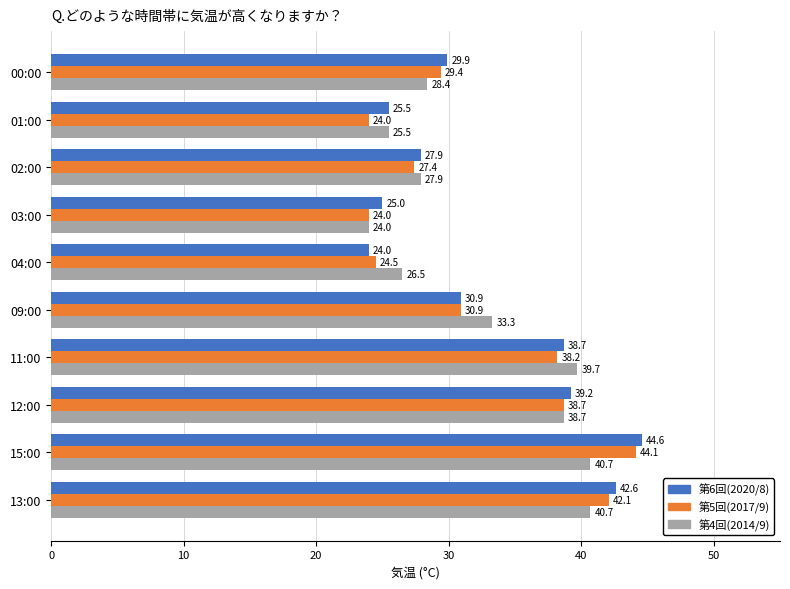

Rank the series at 04:00 from highest to lowest value.

第4回(2014/9), 第5回(2017/9), 第6回(2020/8)